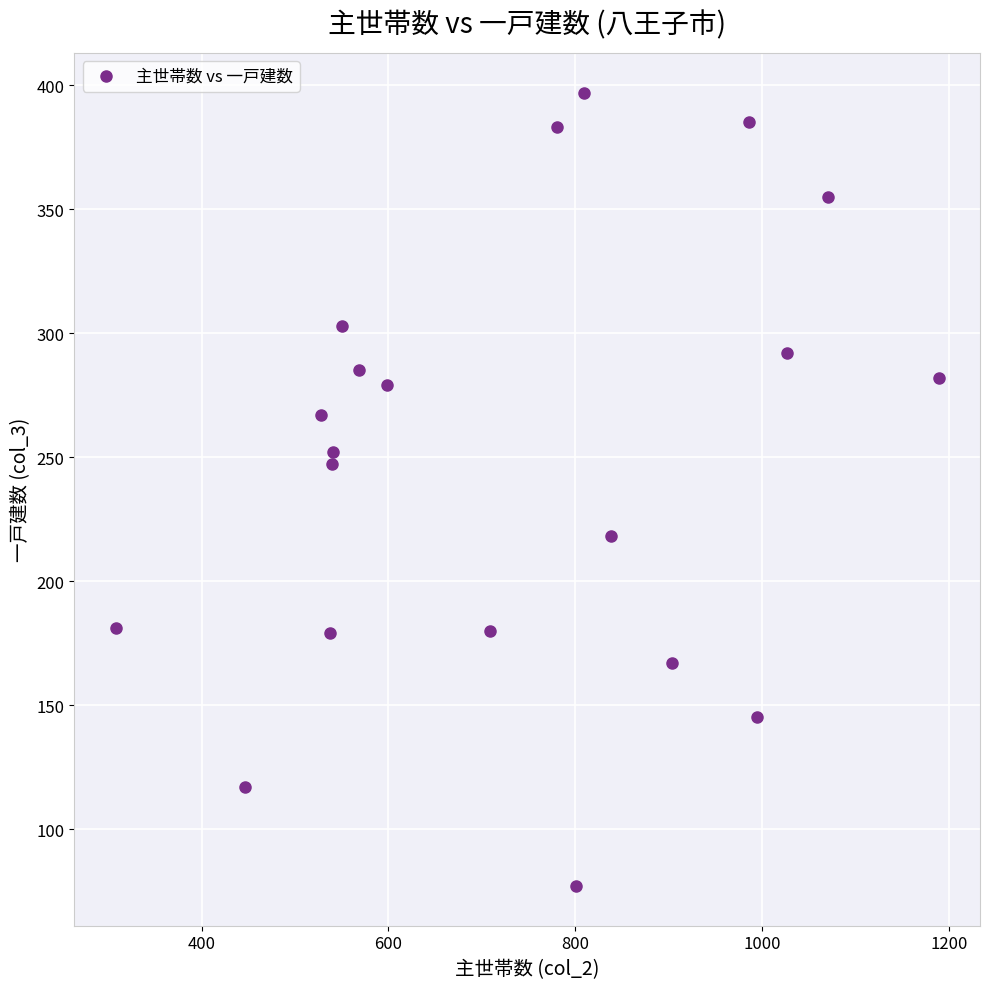

What Y value in the scatter plot is closest to 237?

247